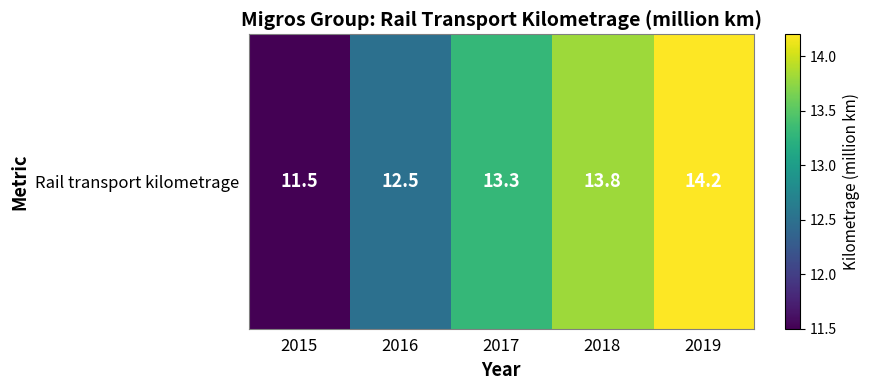

Reading left to right, extract all data points from this chart.

2015=11.5	2016=12.5	2017=13.3	2018=13.8	2019=14.2